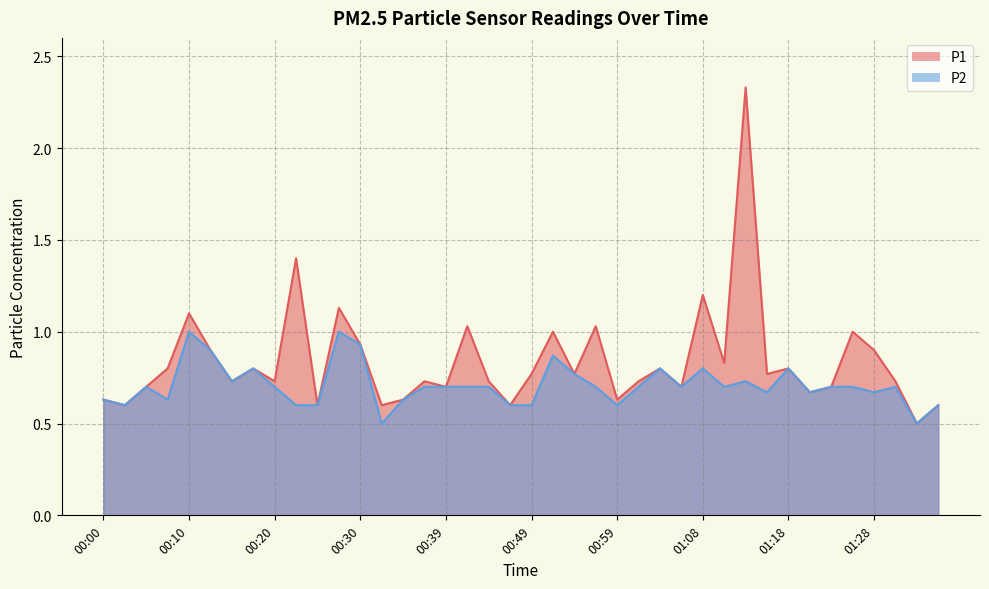

Which series has the largest total across all categories?

P1